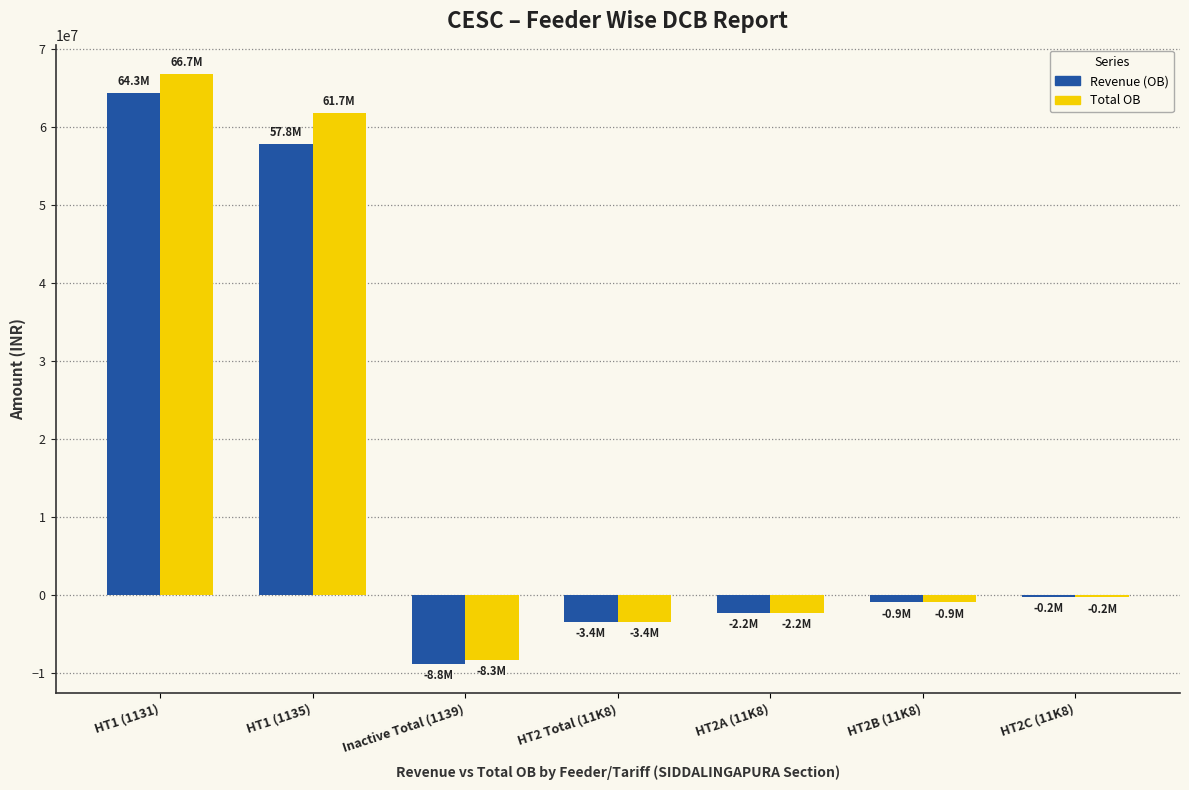

At which category is the sum across all series the highest?

HT1 (1131)